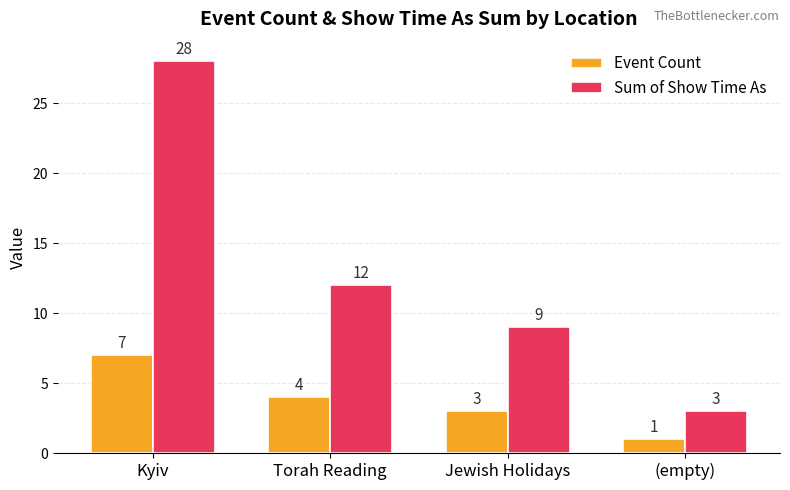

What is the value of the Sum of Show Time As bar at the 4th from the left?

3